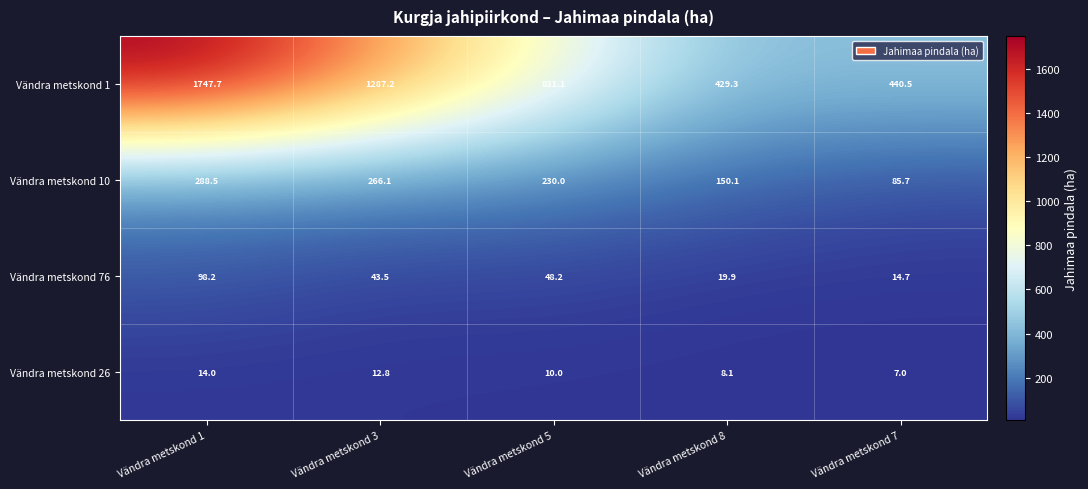

Where is Vändra metskond 1 nearest to the value 1088?

Vändra metskond 3